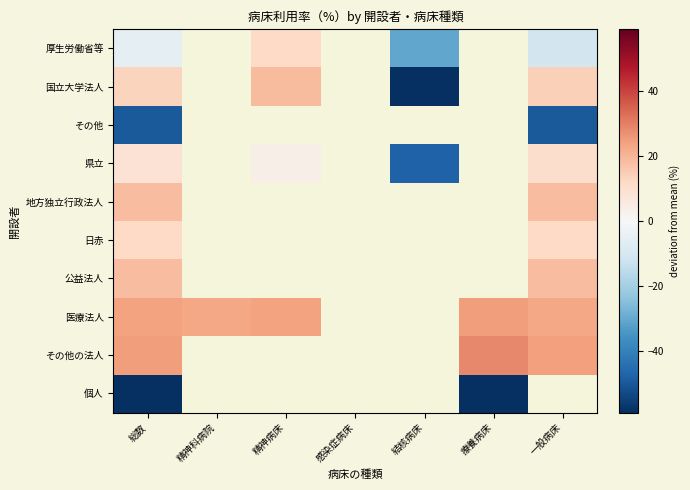

The 個人 series shows -58.9 at 療養病床. True or false?

True